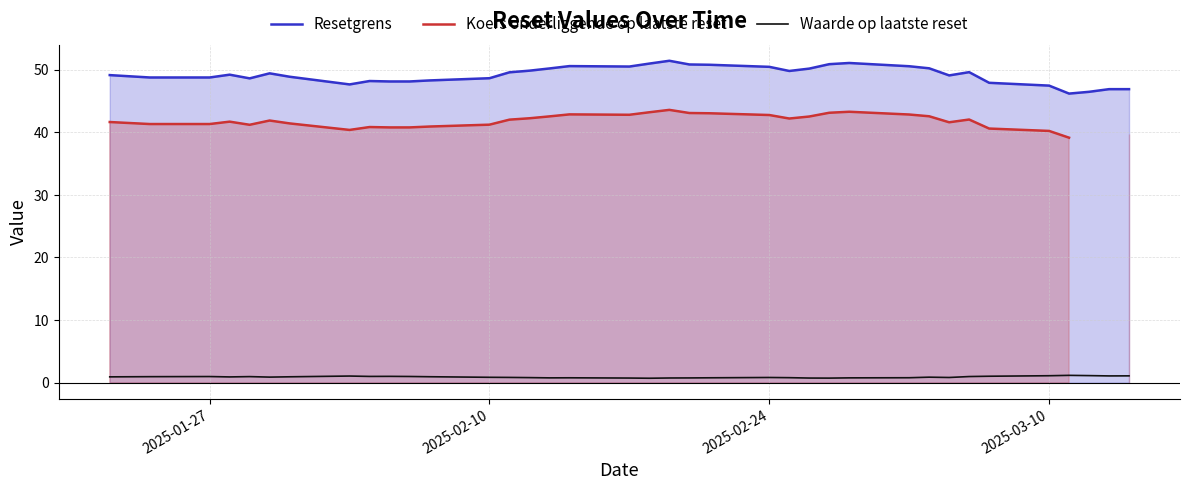

True or false: Resetgrens and Waarde op laatste reset intersect in this chart.

False